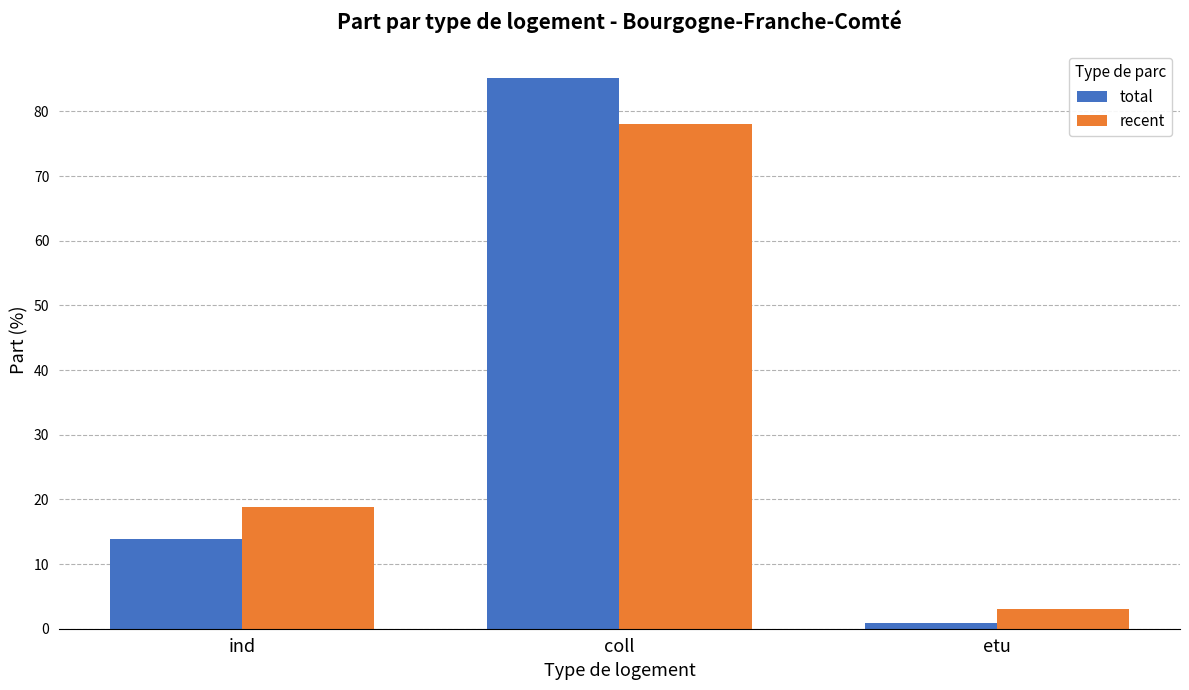

What is the minimum value for total?

0.9